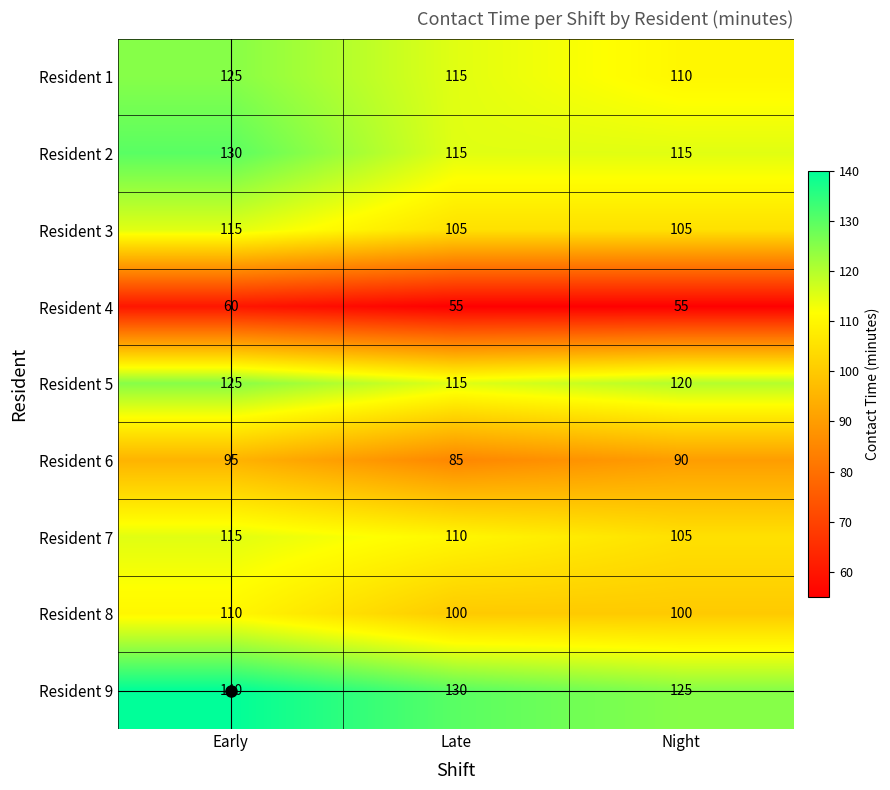

What is the smallest value displayed?

55